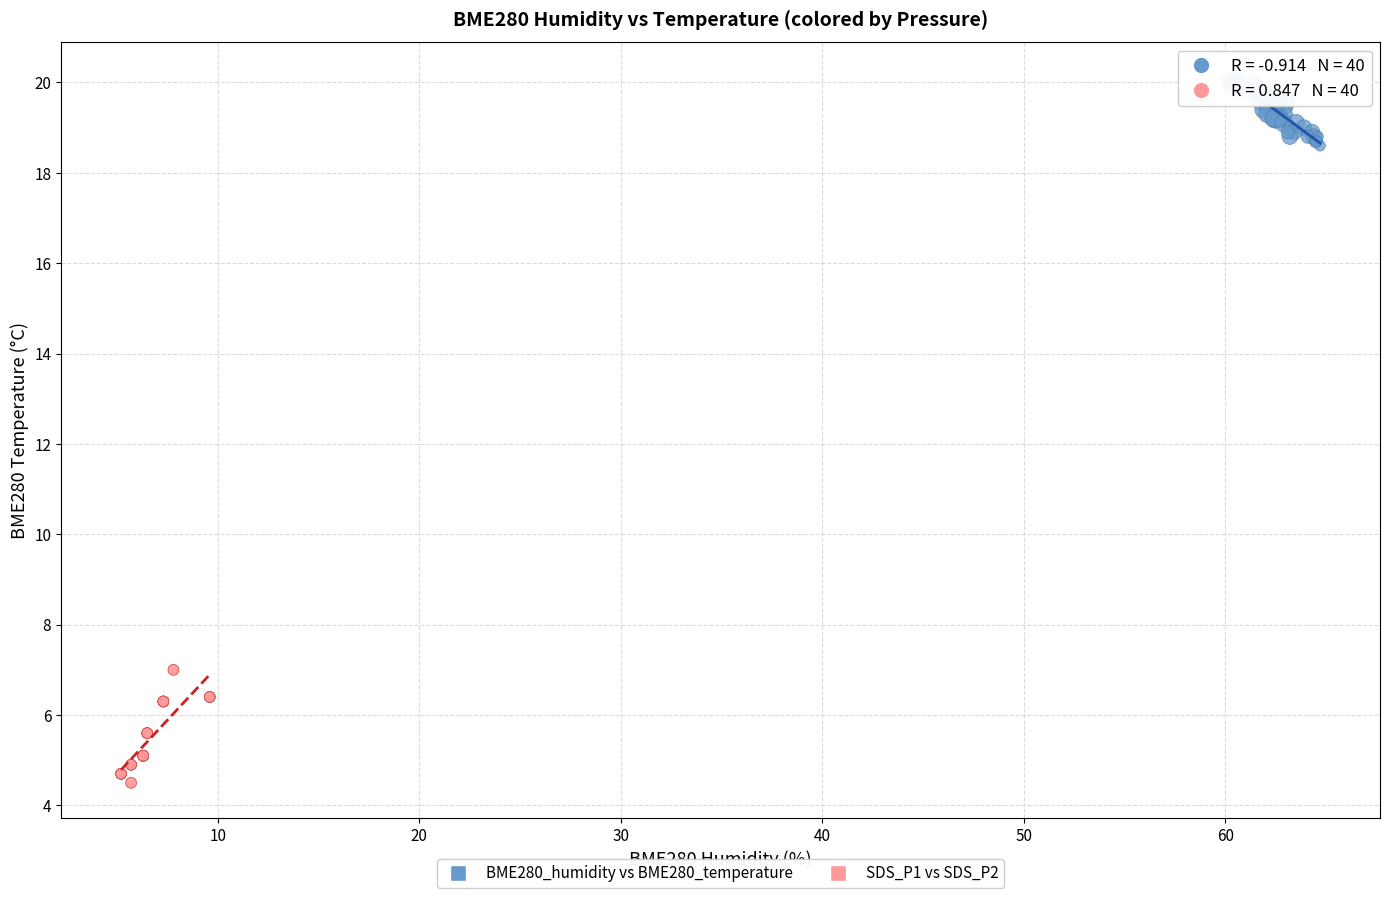

Which series contains the lowest Y value?

SDS_P1 vs SDS_P2